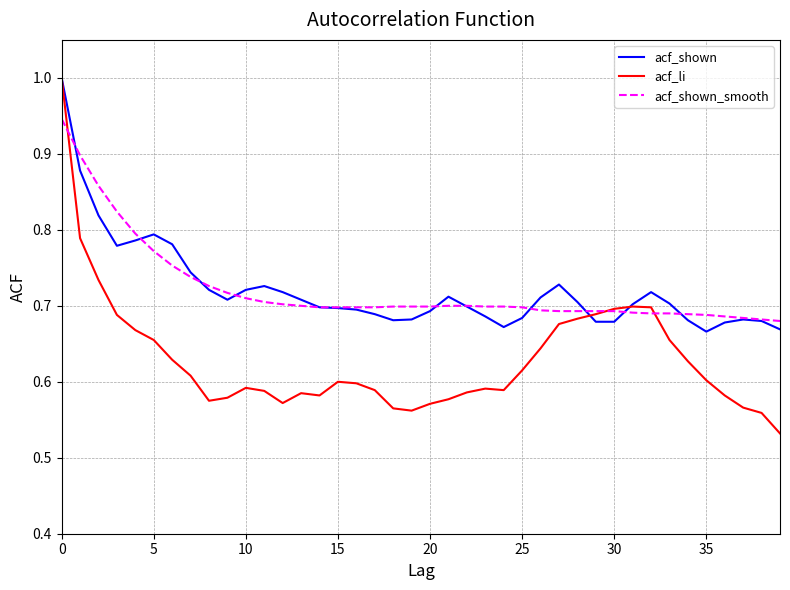

Which series has the largest range (max minus min)?

acf_li